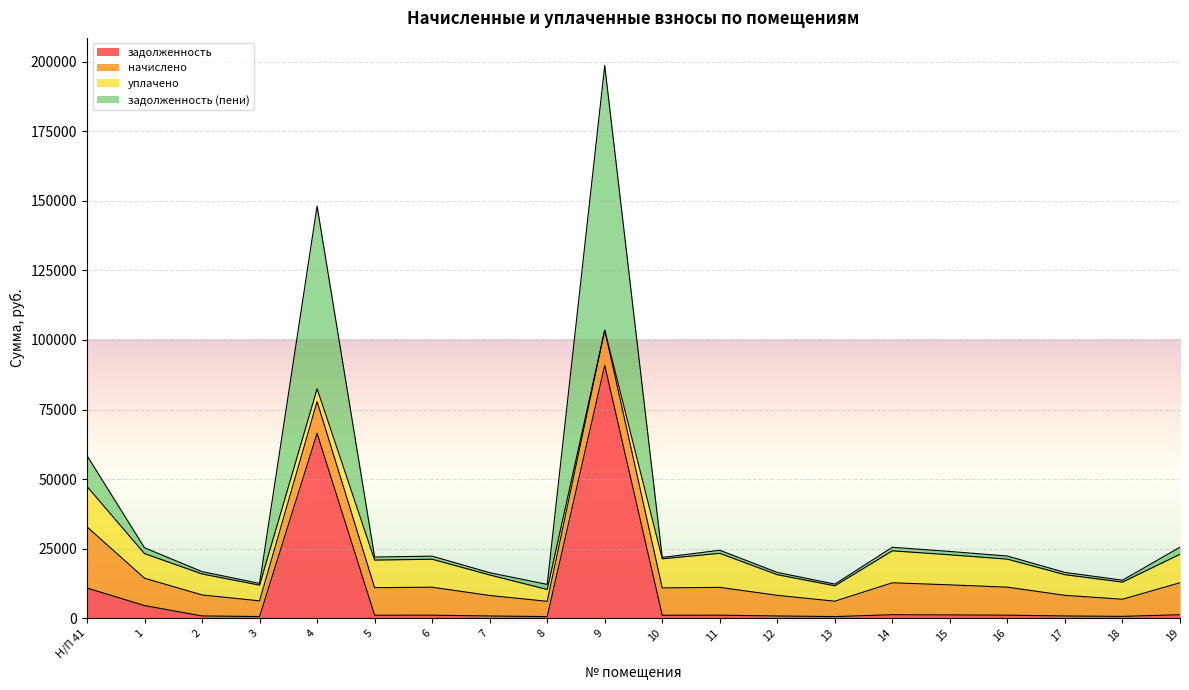

At how many categories does at least one series exceed 163651?

1